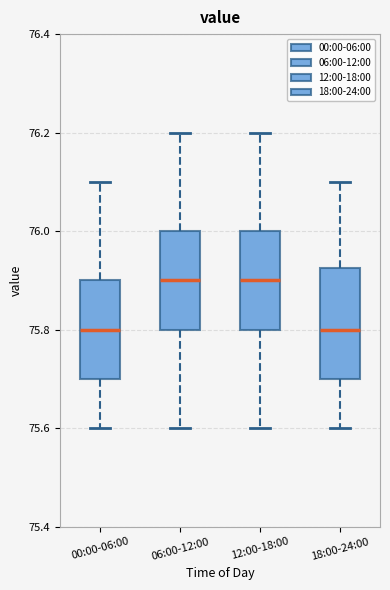

Which box is the tallest, from its lower edge to its upper edge?

18:00-24:00